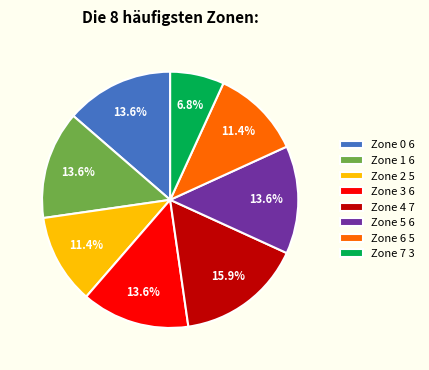

Which slice is the smallest?

Zone 7